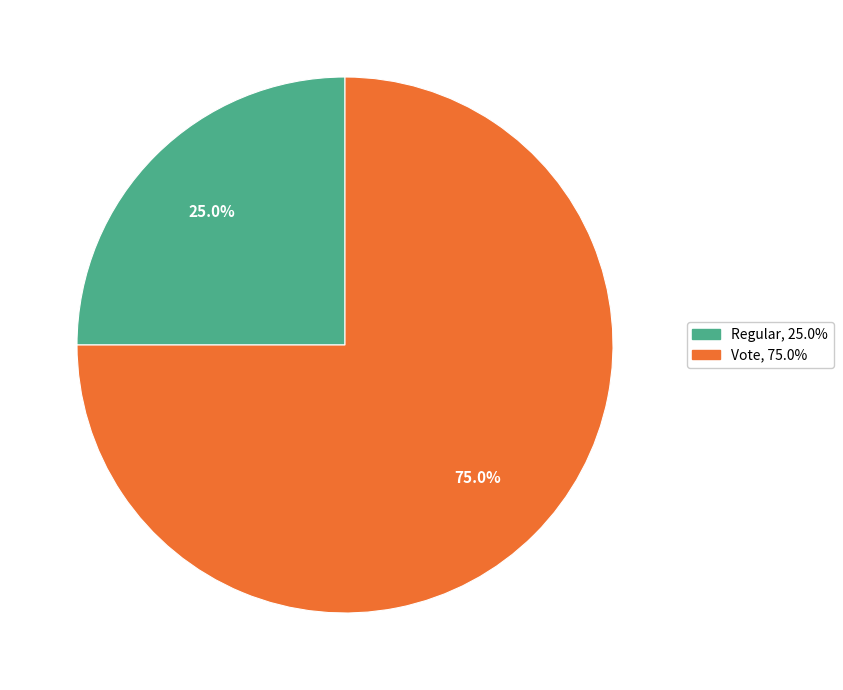

To the nearest percent, what is the difference between the largest and smallest slice percentages?

50%